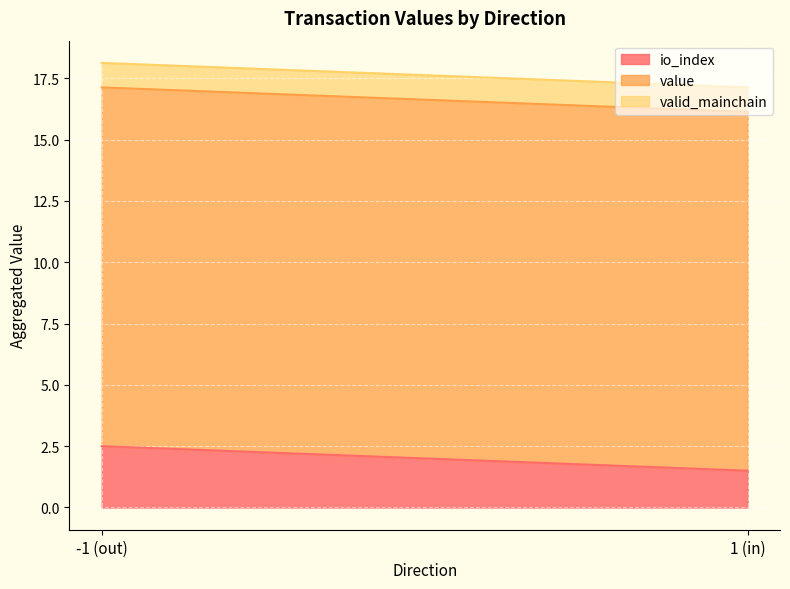

The value of io_index at 1 is 0.7. True or false?

False